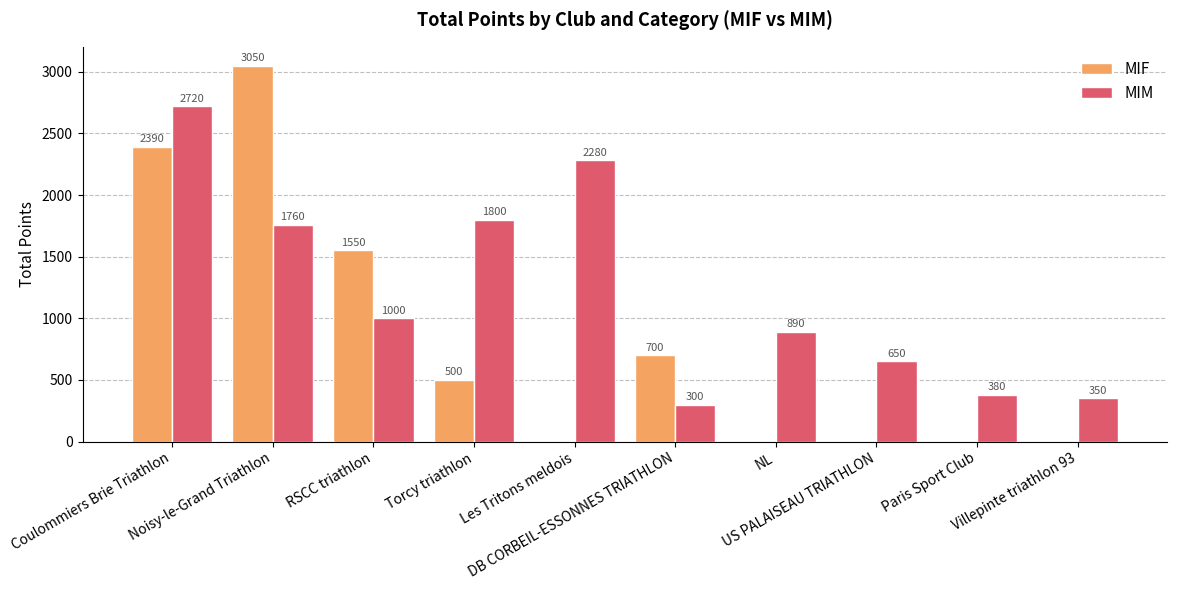

Which series has the largest range (max minus min)?

MIF